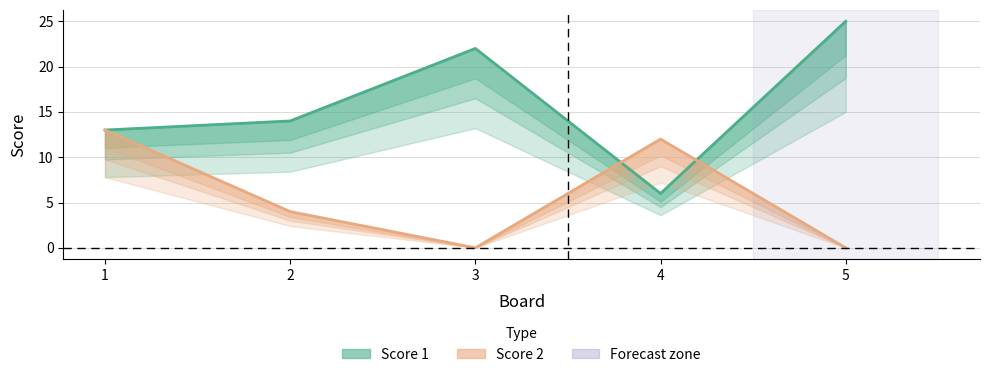

True or false: Score 1 has a value of 25 at 5.

True